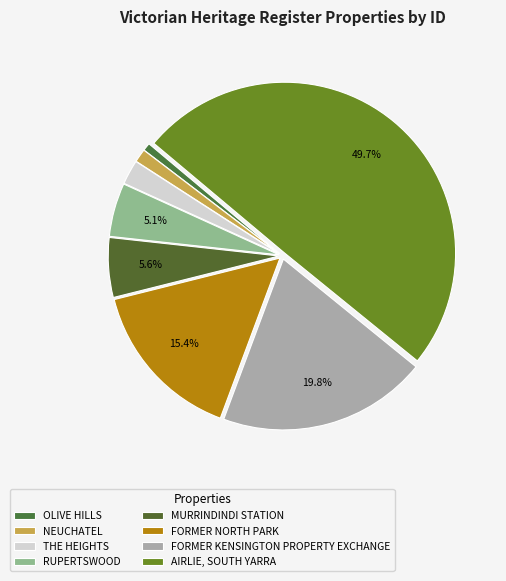

The FORMER KENSINGTON PROPERTY EXCHANGE slice represents 20% of the pie. True or false?

True